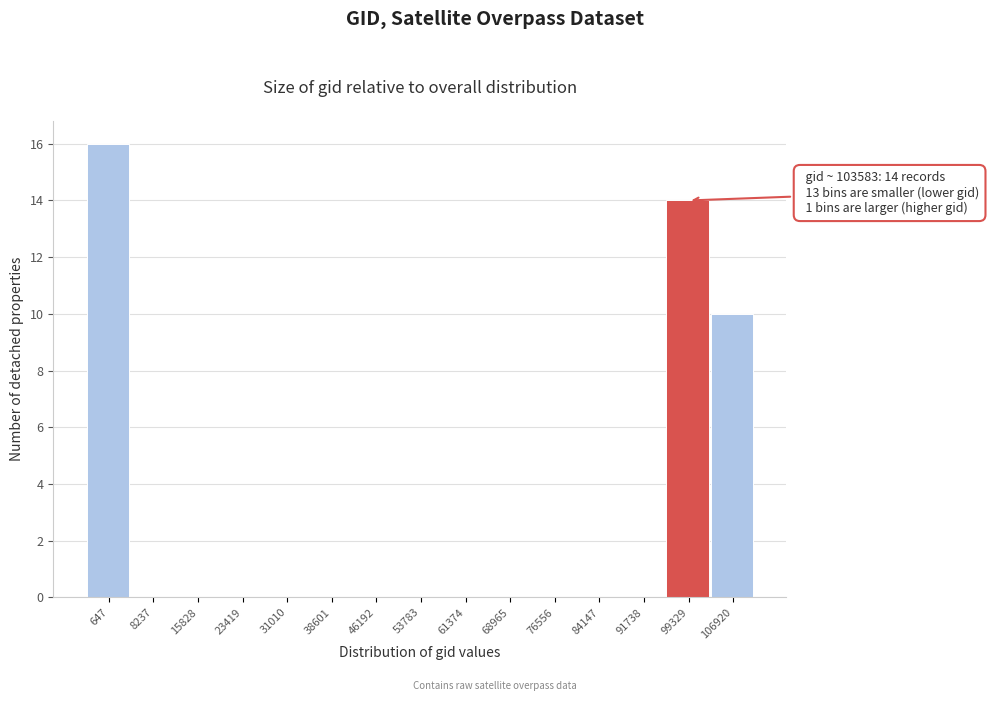

Reading left to right, list all the values displayed in this chart.

647=16	8237=0	15828=0	23419=0	31010=0	38601=0	46192=0	53783=0	61374=0	68965=0	76556=0	84147=0	91738=0	99329=14	106920=10